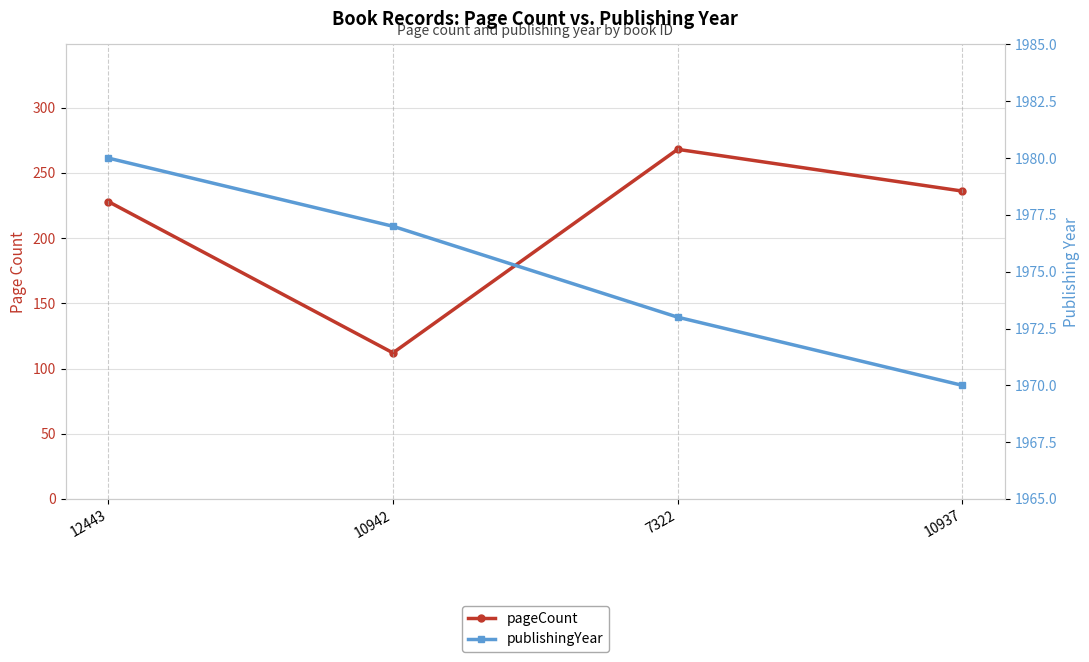

What is the spread (max minus min) of values at 10937?

1734